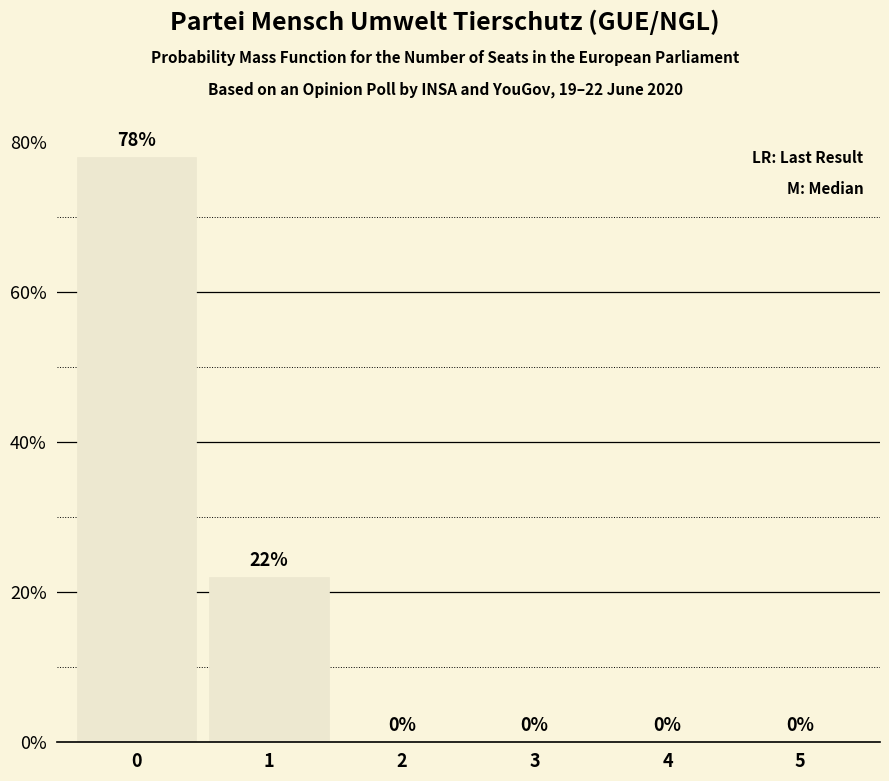

Reading left to right, what are all the values shown in this chart?

78	22	0	0	0	0